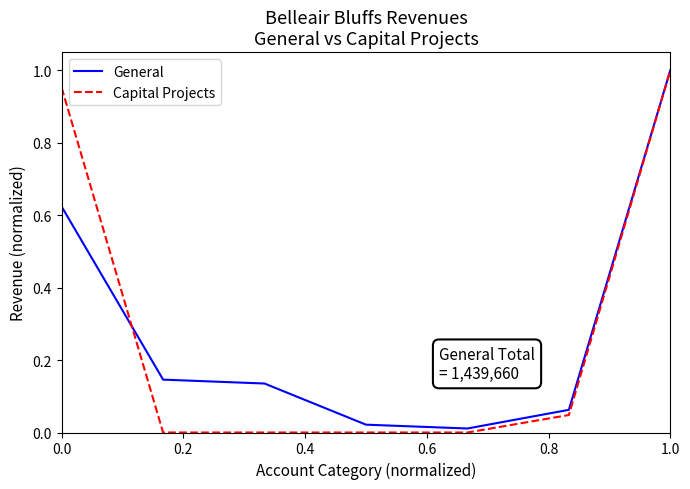

Which series has the widest spread of values?

Capital Projects